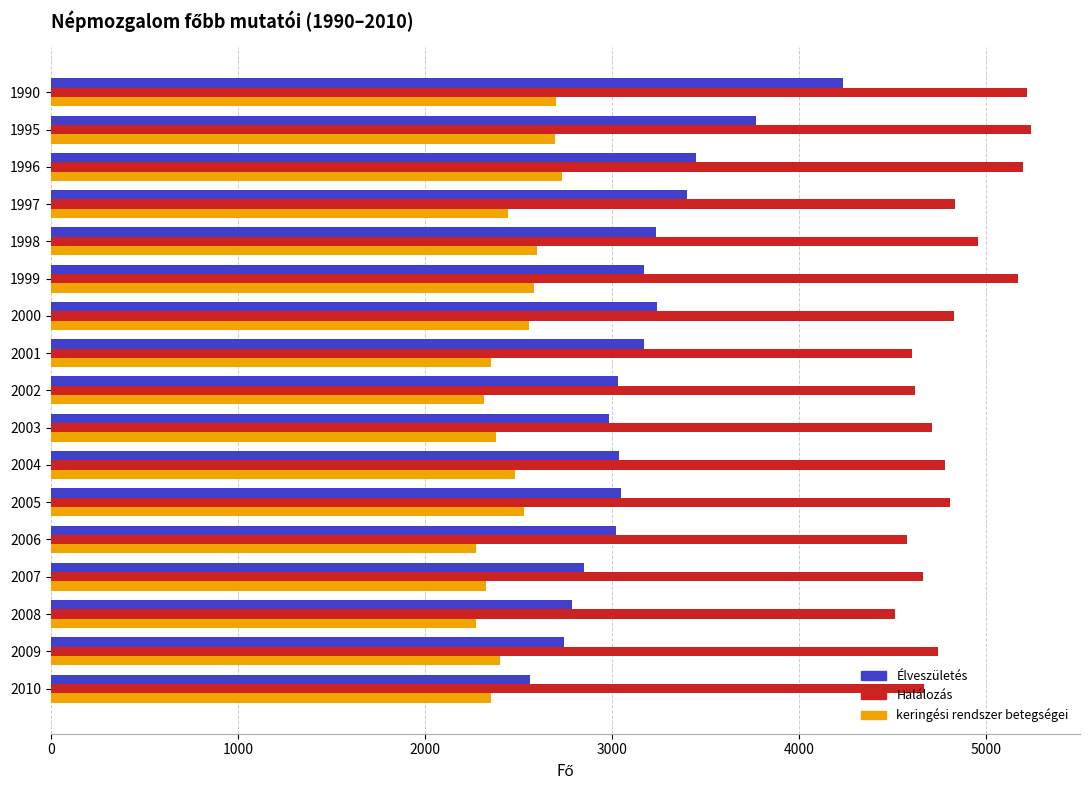

What is the average value of the Élveszületés series?

3160